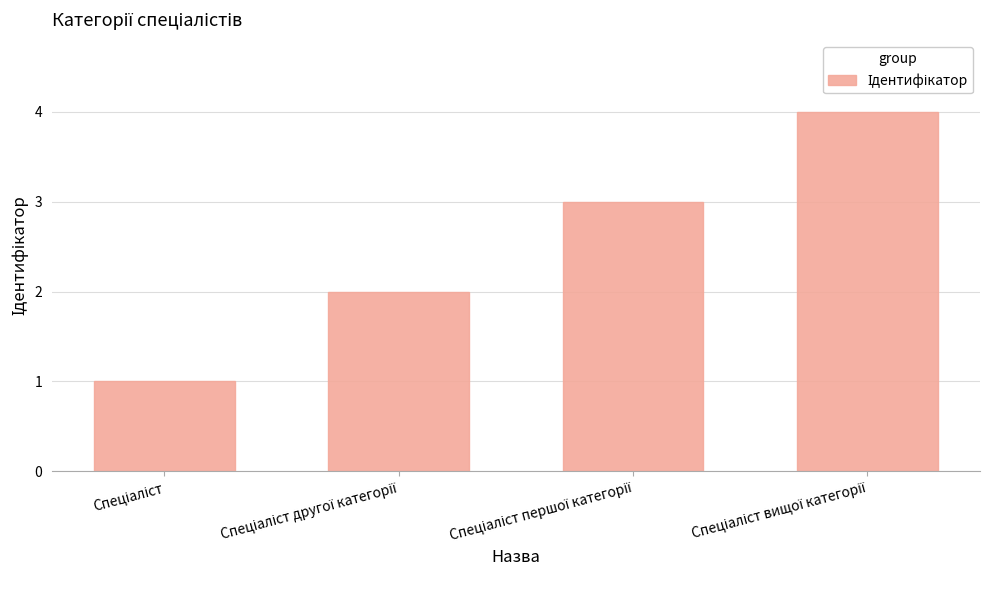

What is the maximum value shown in the chart?

4